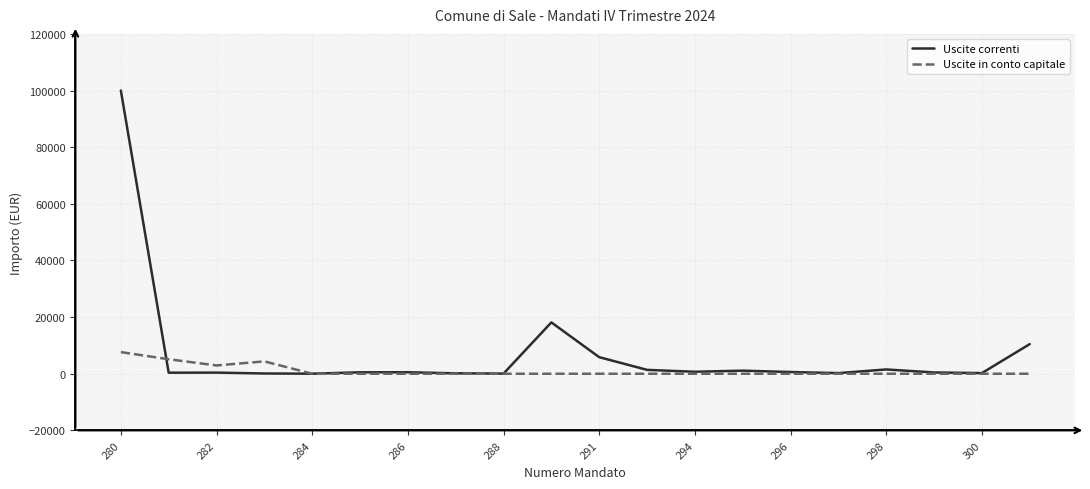

Rank the series by their maximum value, from highest to lowest.

Uscite correnti, Uscite in conto capitale